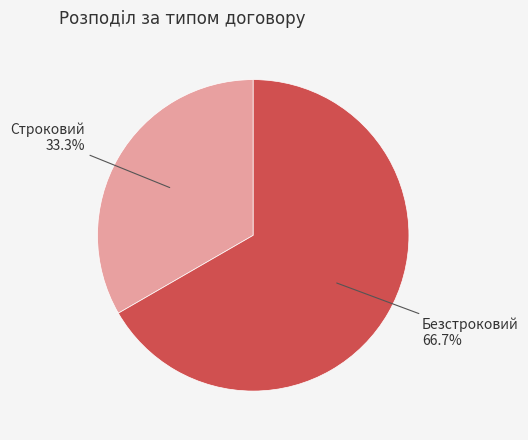

Combined, what portion of the pie is Безстроковий and Строковий?

100.0%